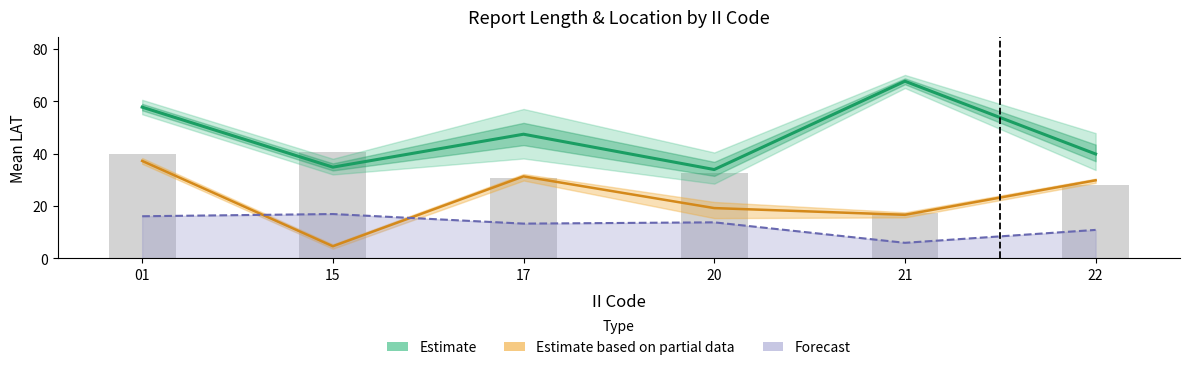

What is the lowest value of the RPT_LEN (scaled) series?

17.3